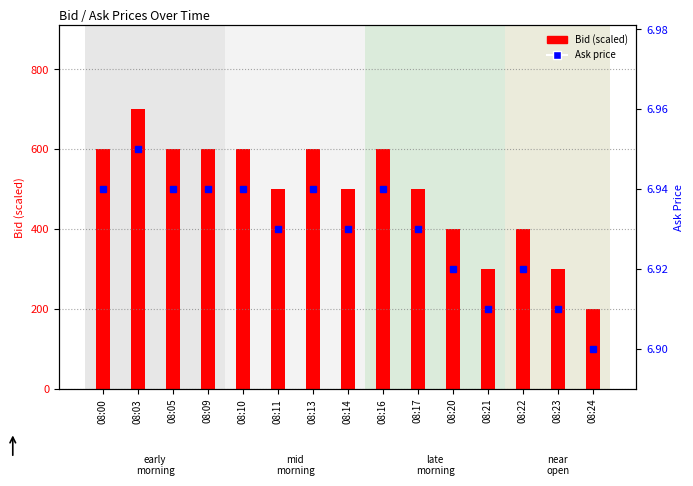

Count the Ask values in the range 6 to 7.

15